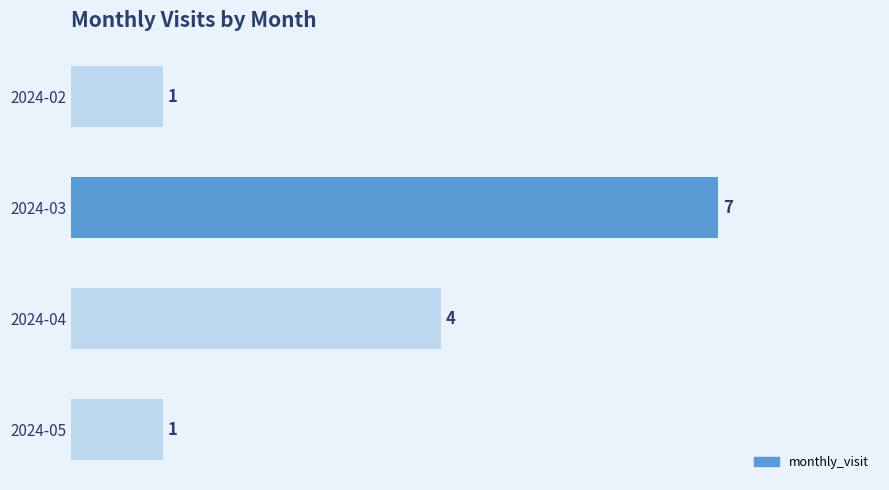

Approximately how many times larger is the value at 2024-05 compared to 2024-02?

1.0